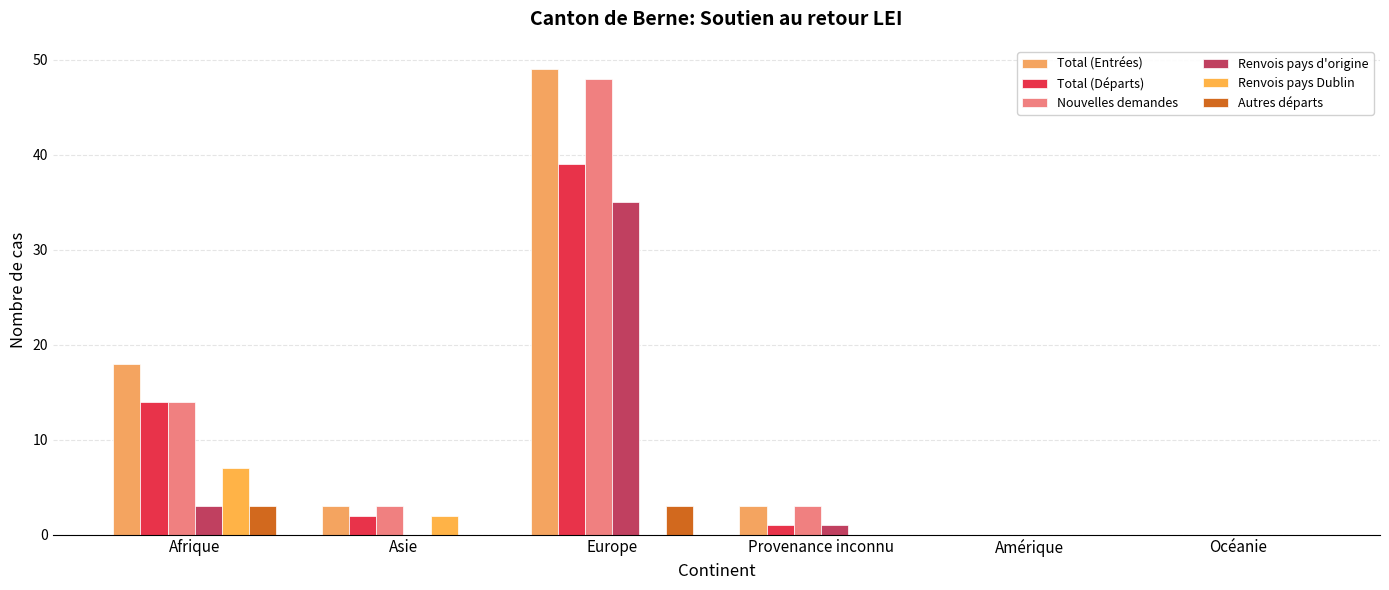

Count the number of categories in the chart.

6